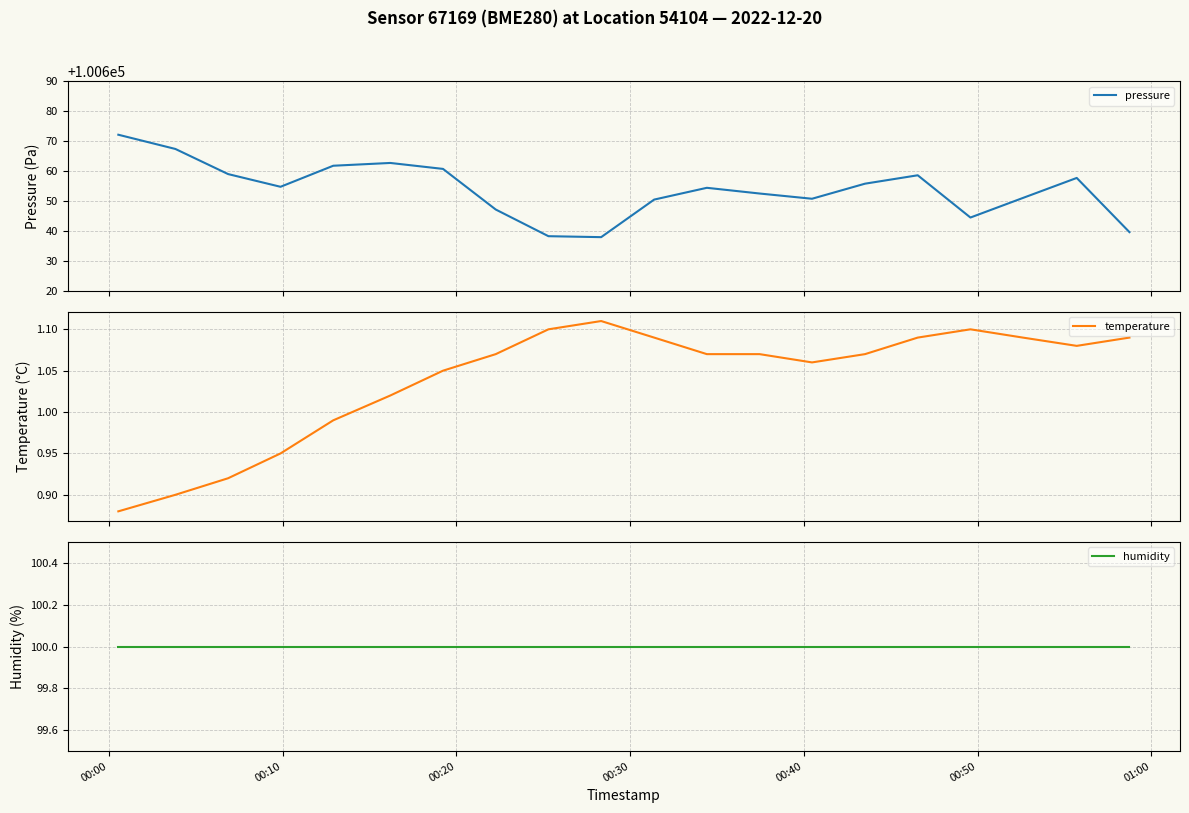

Is the value of pressure at 8 greater than the value of temperature at 00:00?

Yes